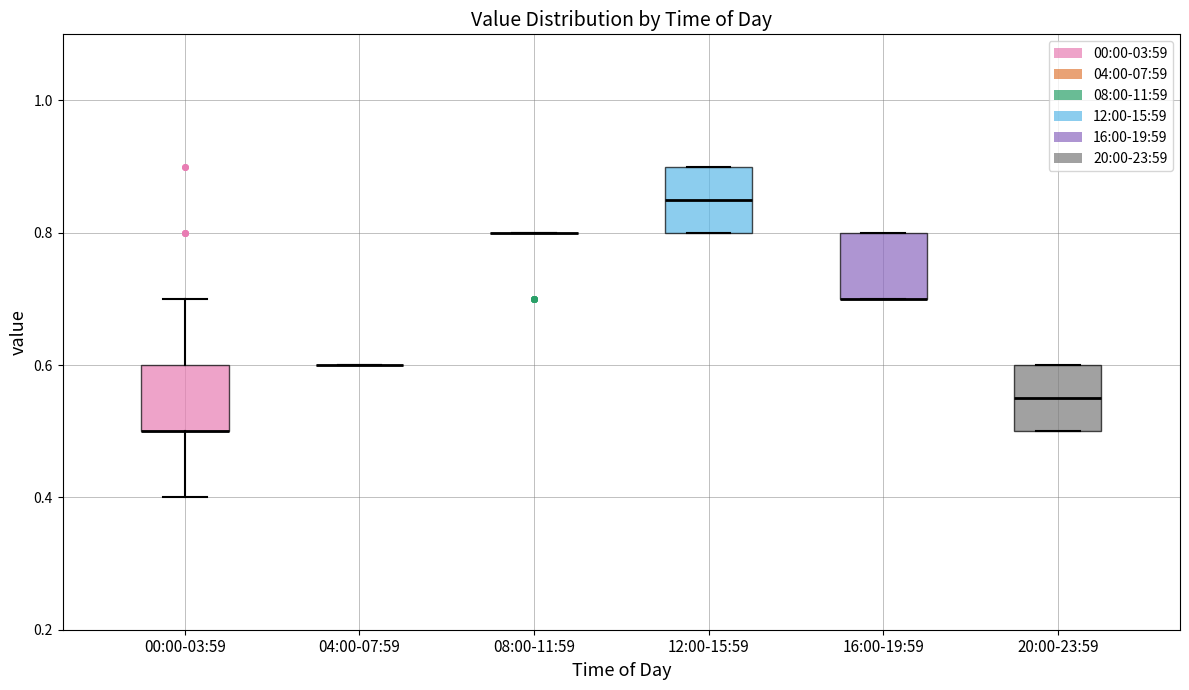

Reading left to right, read every box against the y-axis: the position of its median line, the range the box covers, and the ends of its whiskers. The values are not printed on the chart, so give them approximately, as read against the axis.

00:00-03:59: median 0.50 (drawn on the box's lower edge), box 0.50 to 0.60, whiskers 0.40 to 0.70
04:00-07:59: box collapsed to a line at 0.60, whiskers 0.60 to 0.60
08:00-11:59: box collapsed to a line at 0.80, whiskers 0.80 to 0.80
12:00-15:59: median 0.86, box 0.80 to 0.90, whiskers 0.80 to 0.90
16:00-19:59: median 0.70 (drawn on the box's lower edge), box 0.70 to 0.80, whiskers 0.70 to 0.80
20:00-23:59: median 0.56, box 0.50 to 0.60, whiskers 0.50 to 0.60